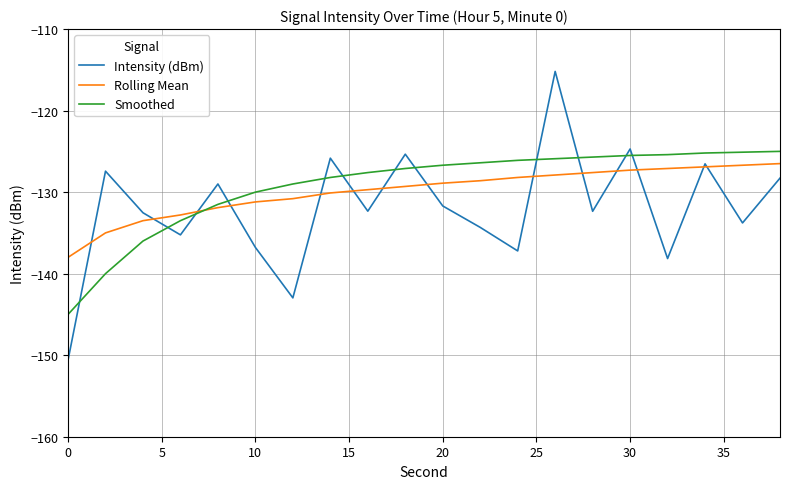

What is the maximum value shown in the chart?

-115.2